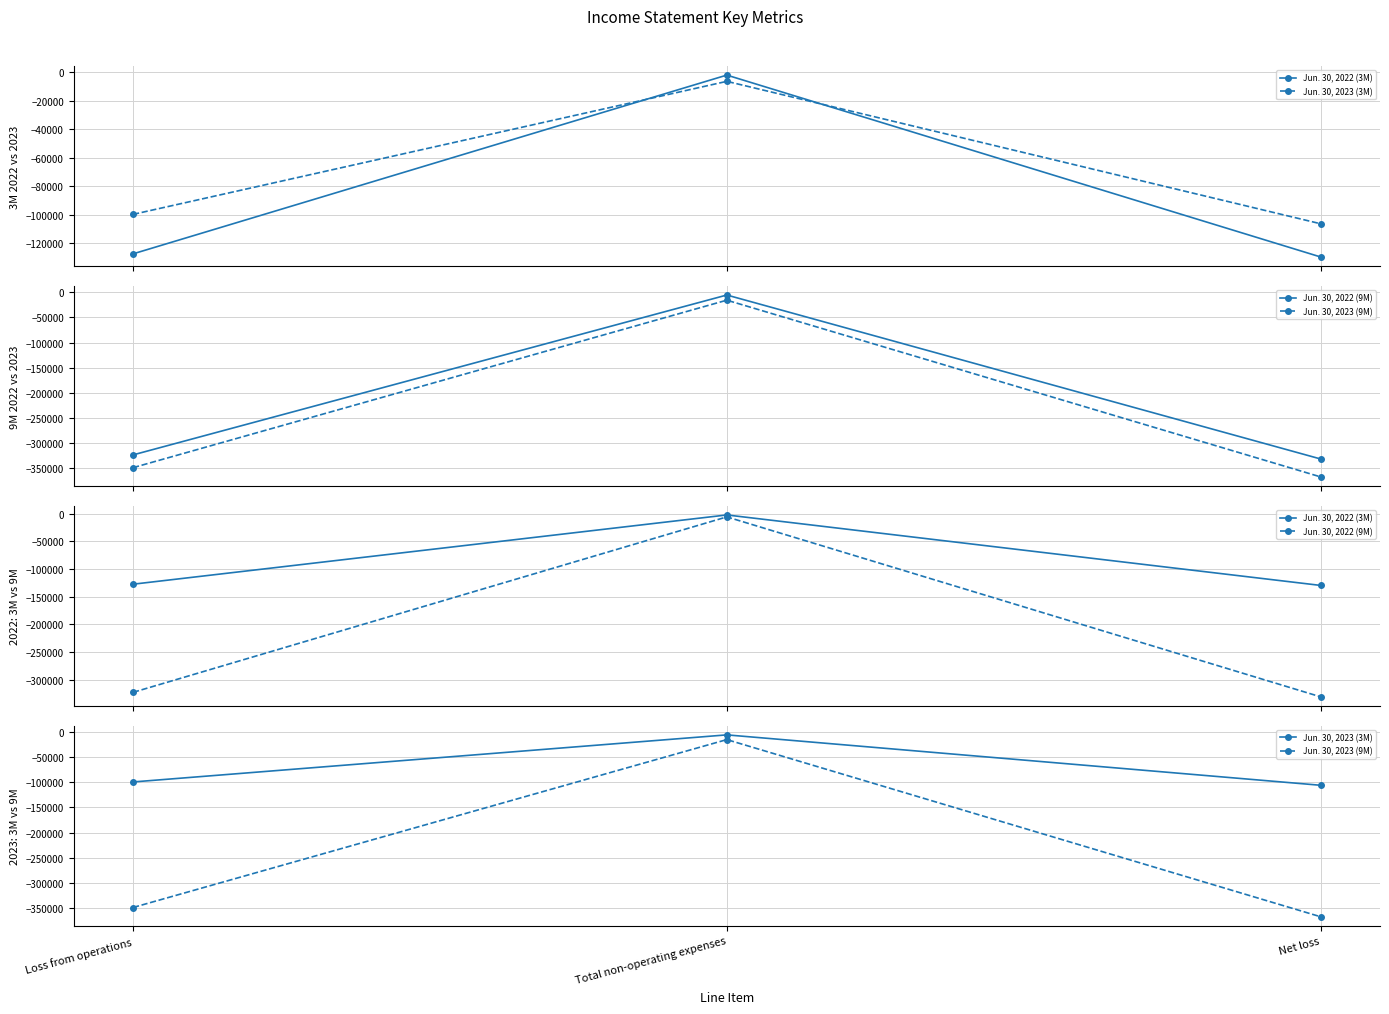

Rank the series by their maximum value, from lowest to highest.

Jun. 30, 2023 (9M), Jun. 30, 2023 (3M), Jun. 30, 2022 (9M), Jun. 30, 2022 (3M)